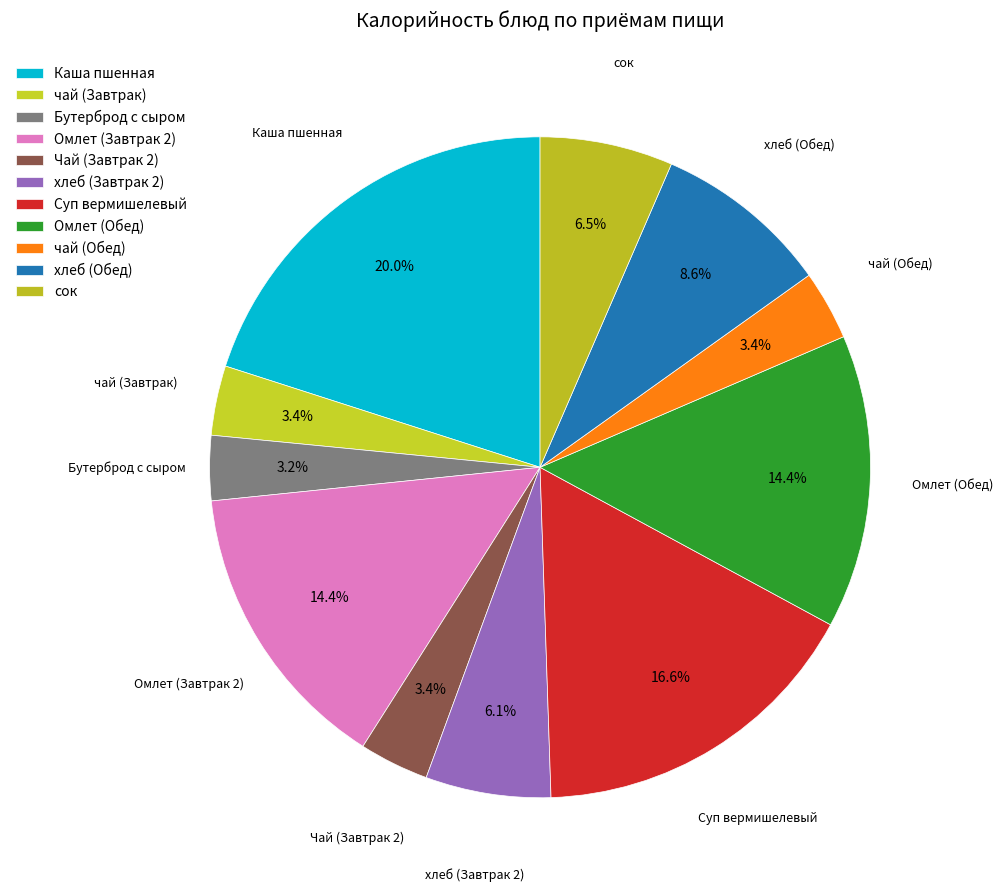

How many segments does this pie chart have?

11